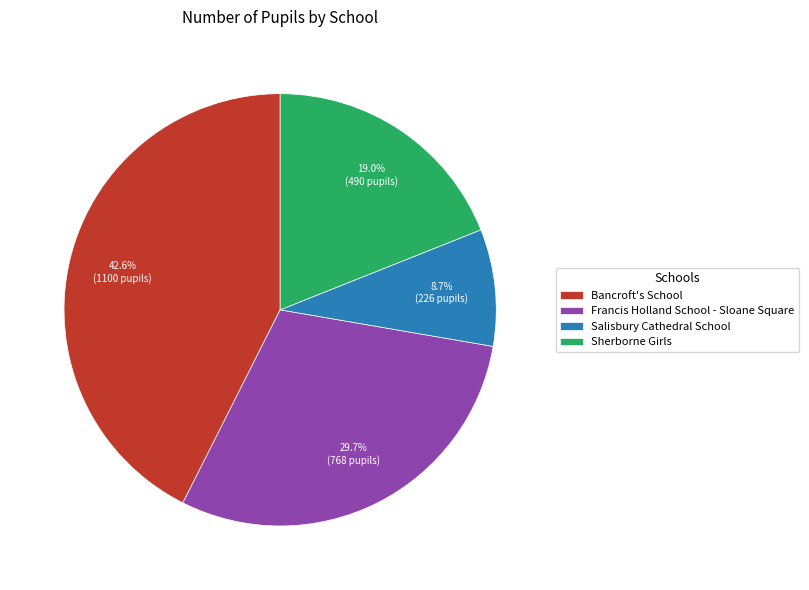

True or false: Sherborne Girls accounts for 19% of the total.

True